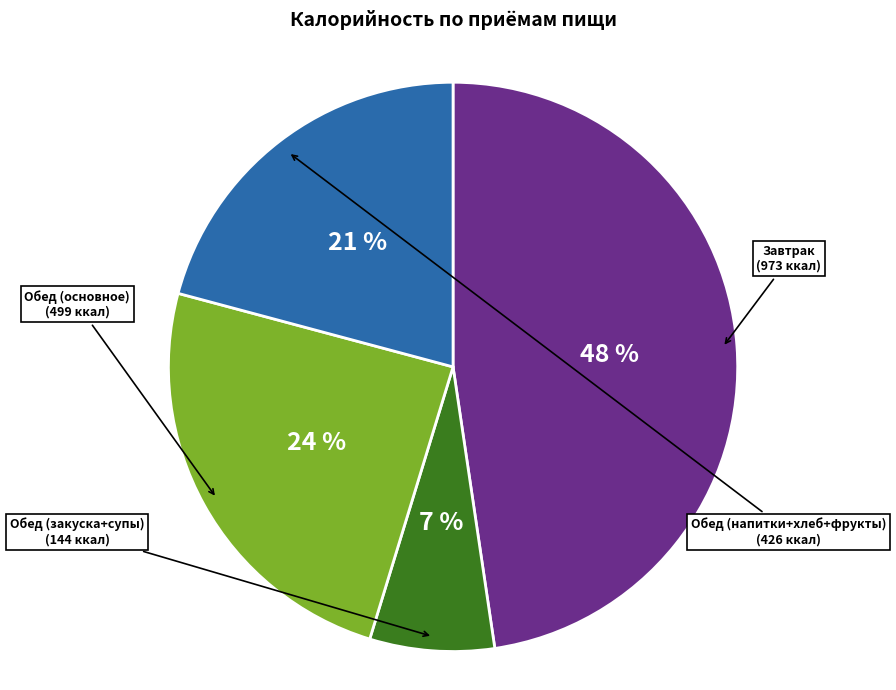

To the nearest percent, what is the difference between the largest and smallest slice percentages?

41%